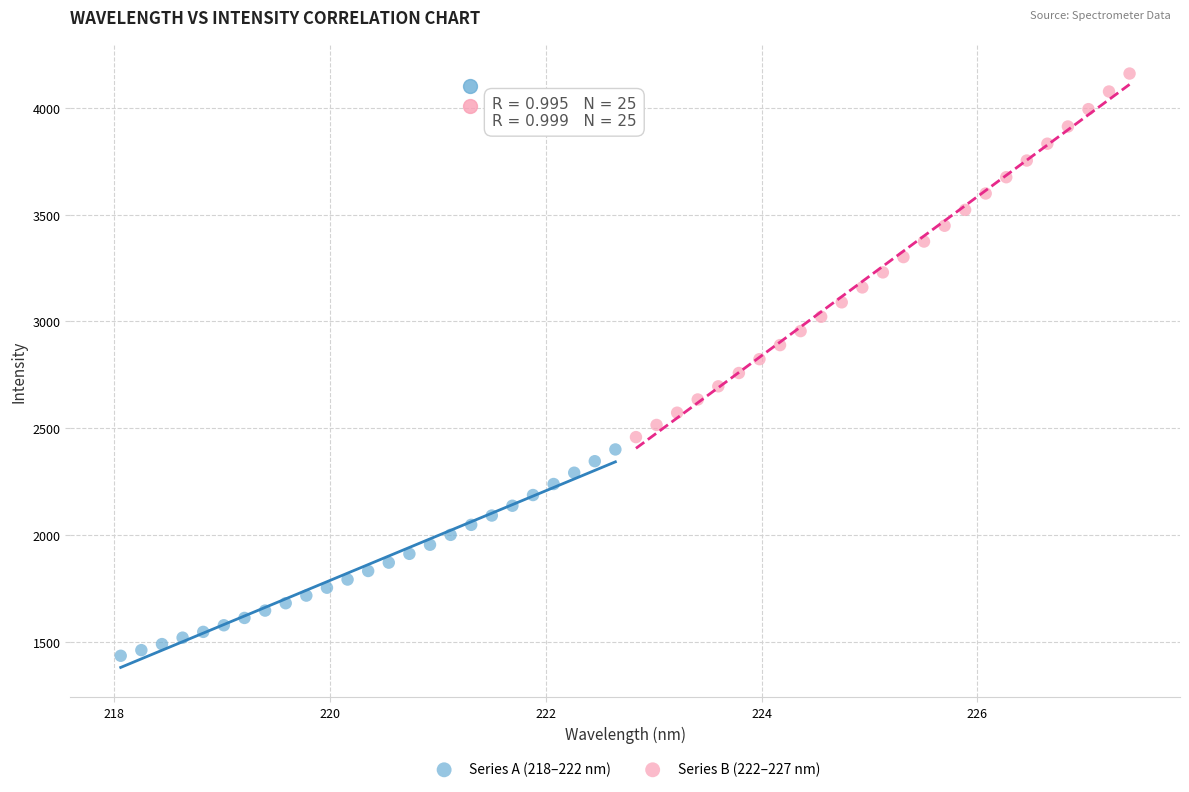

Which series has the widest spread of Y values?

Series B (222–227 nm)